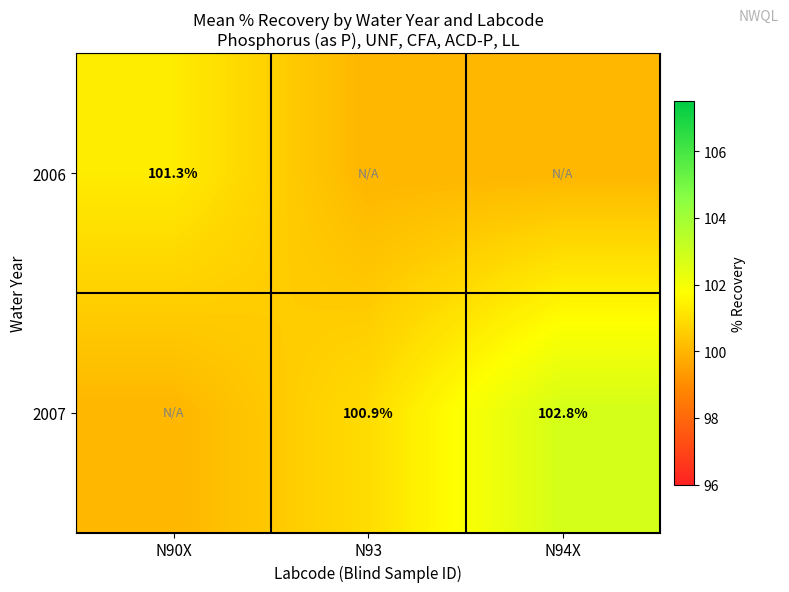

The 2007 series shows 166.3 at N94X. True or false?

False